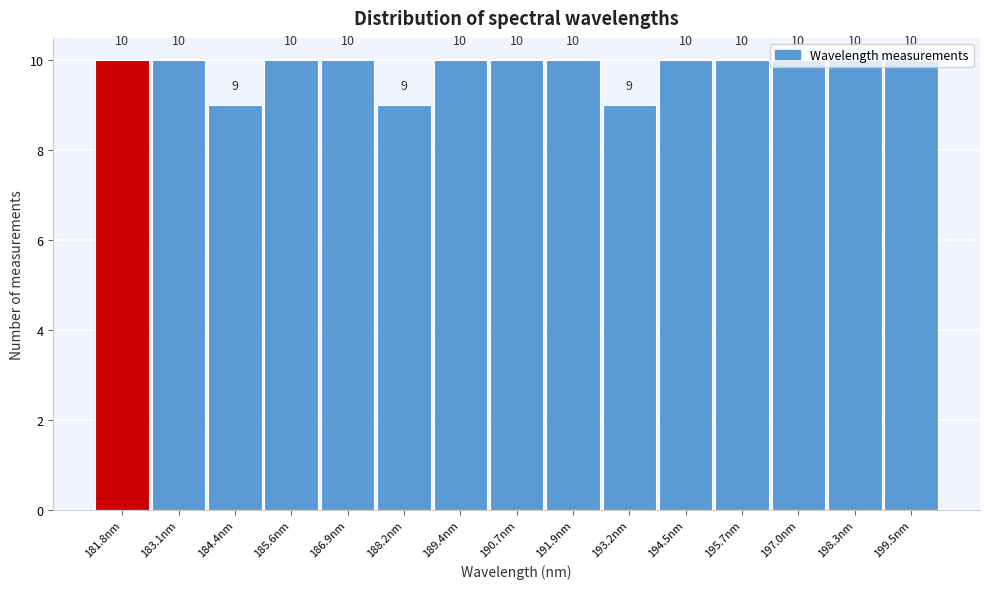

How many values are between 10 and 11?

12